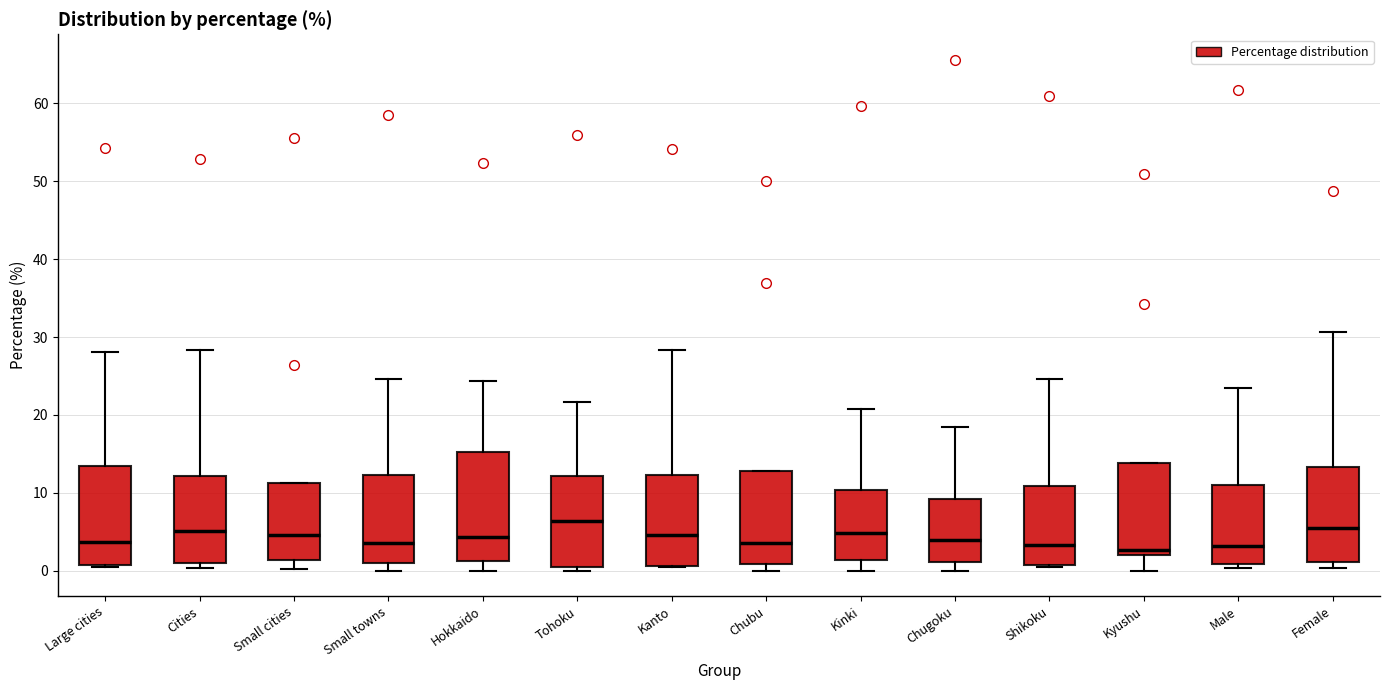

Reading left to right, transcribe this box plot: for each box, give where its median line is, the range the box spans, and where its two whiskers end, as read against the y-axis. The values are not printed on the chart, so give them approximately, as read against the axis.

Large cities: median 4, box 1 to 13, whiskers 1 to 28
Cities: median 5, box 1 to 12, whiskers 0 to 28
Small cities: median 5, box 1 to 11, whiskers 0 to 11
Small towns: median 4, box 1 to 12, whiskers 0 to 25
Hokkaido: median 4, box 1 to 15, whiskers 0 to 24
Tohoku: median 6, box 1 to 12, whiskers 0 to 22
Kanto: median 5, box 1 to 12, whiskers 0 to 28
Chubu: median 4, box 1 to 13, whiskers 0 to 13
Kinki: median 5, box 1 to 10, whiskers 0 to 21
Chugoku: median 4, box 1 to 9, whiskers 0 to 18
Shikoku: median 3, box 1 to 11, whiskers 0 to 25
Kyushu: median 3, box 2 to 14, whiskers 0 to 14
Male: median 3, box 1 to 11, whiskers 0 to 23
Female: median 5, box 1 to 13, whiskers 0 to 31